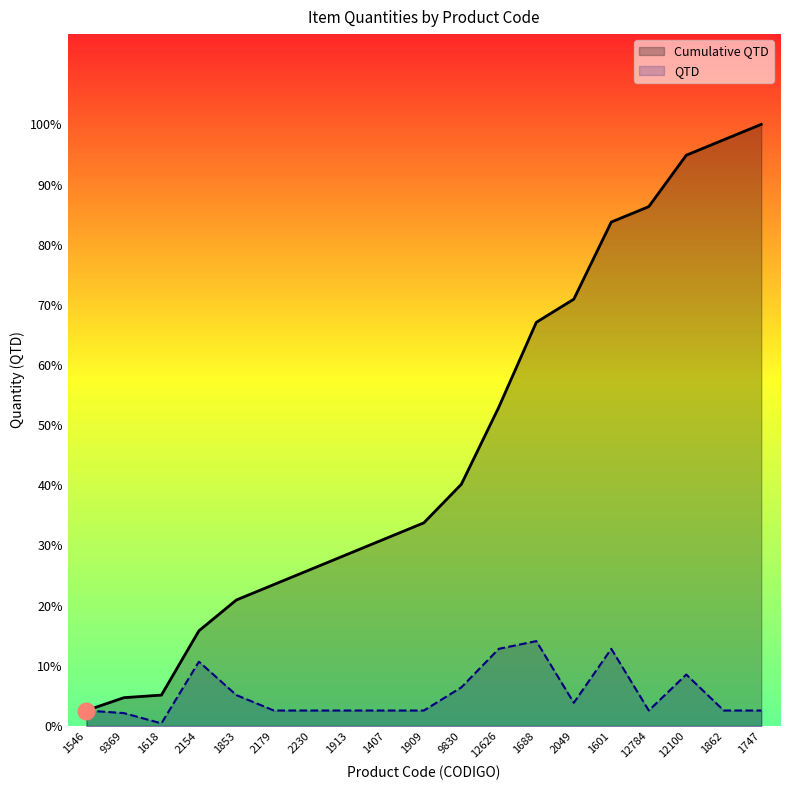

True or false: QTD has a value of 10 at 1747.

False